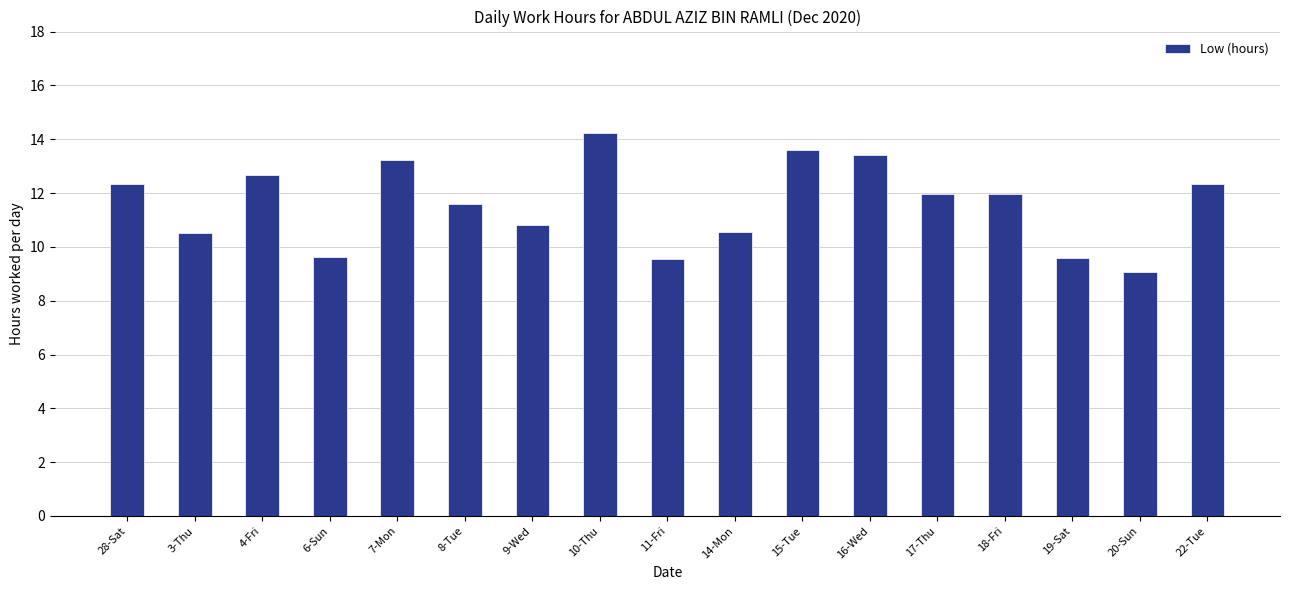

At which label is the value closest to 11?

9-Wed